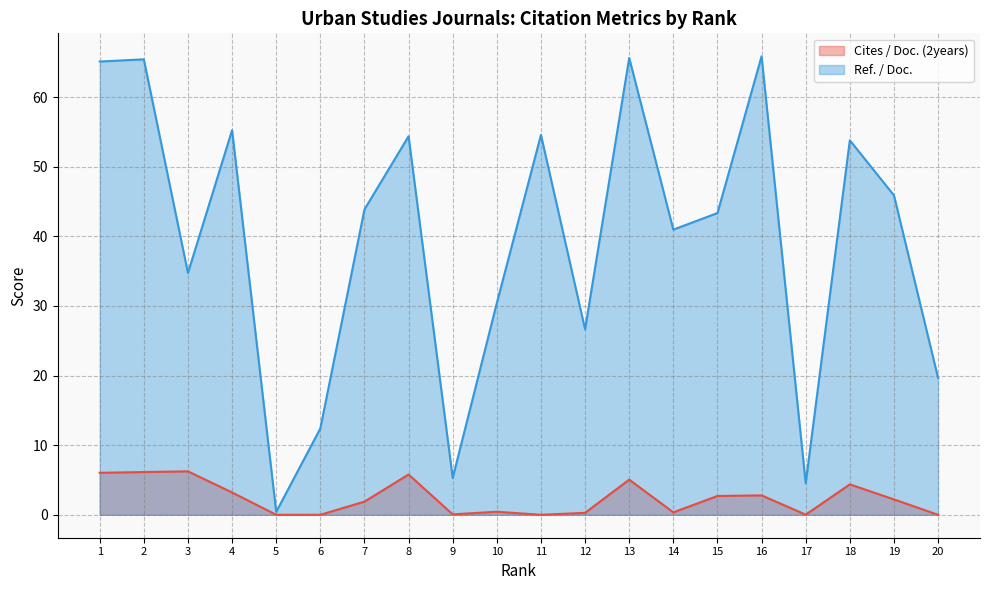

True or false: Ref. / Doc. has a value of 111.4 at 2.

False